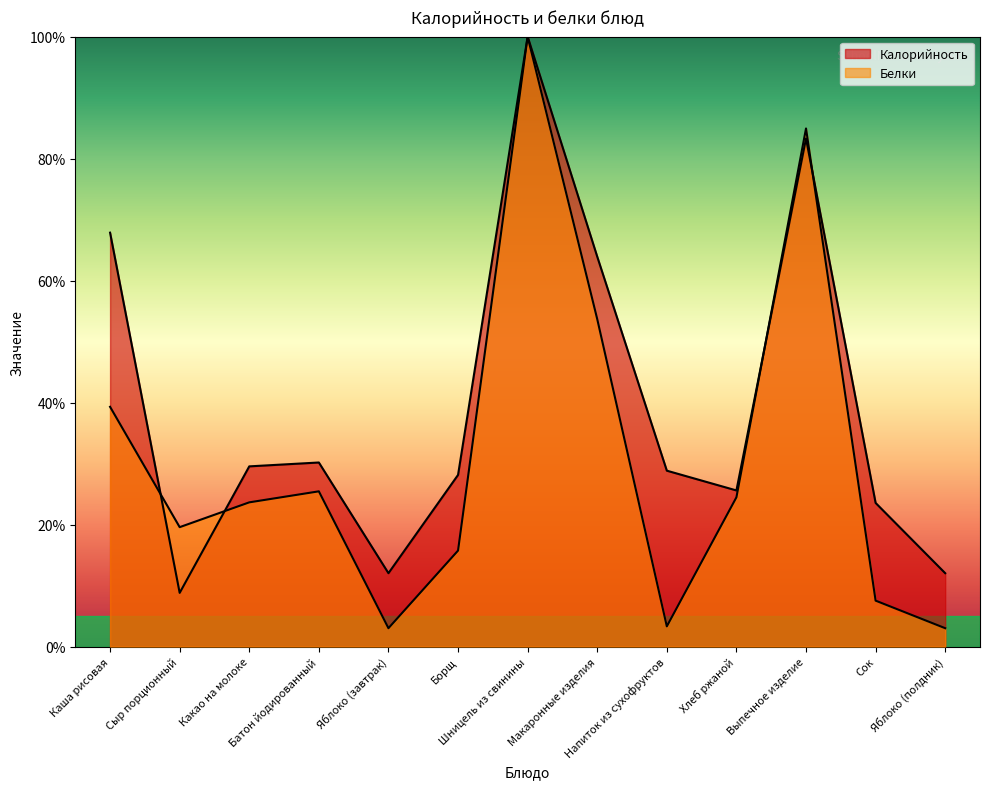

List the series in order of their peak value, highest first.

Калорийность, Белки